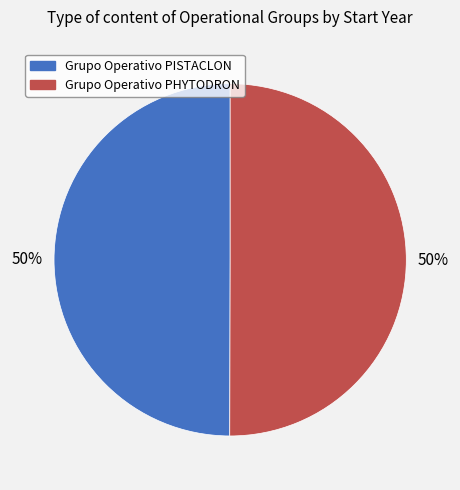

To the nearest percent, what portion does Grupo Operativo PHYTODRON represent?

50%